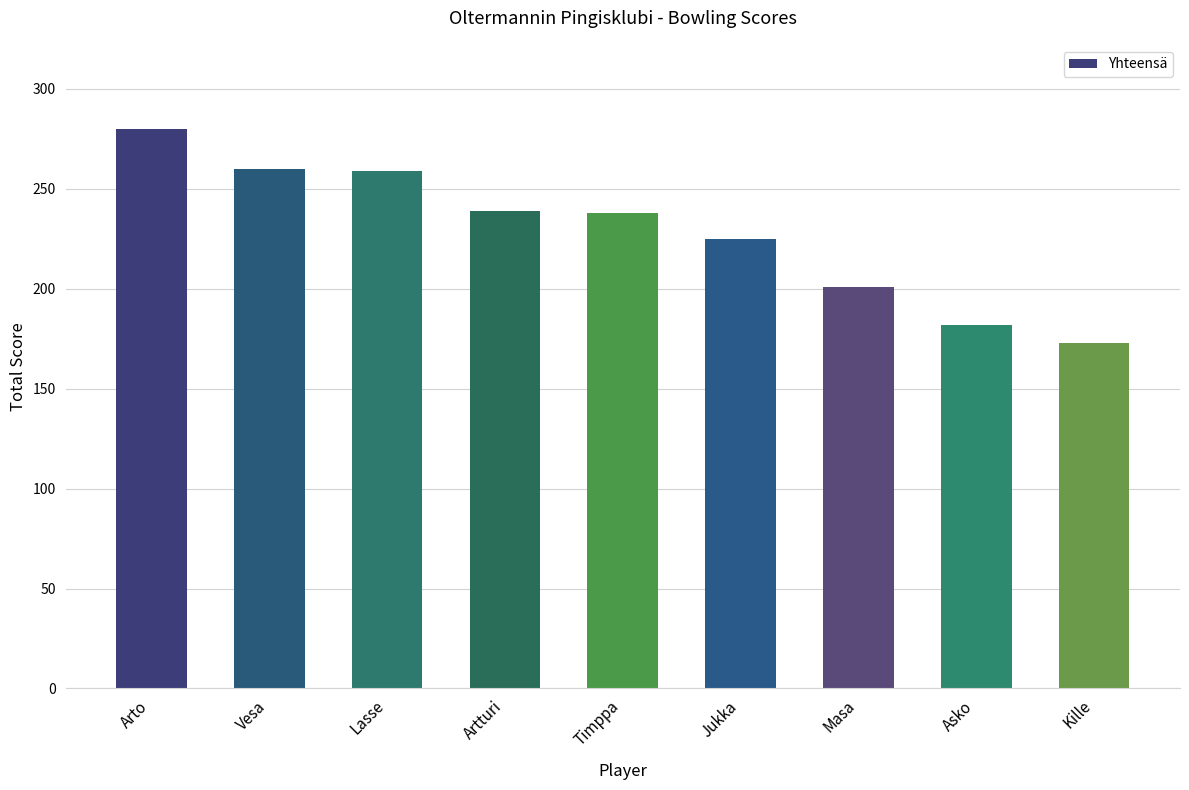

What is the difference between the values at Timppa and Vesa?

22